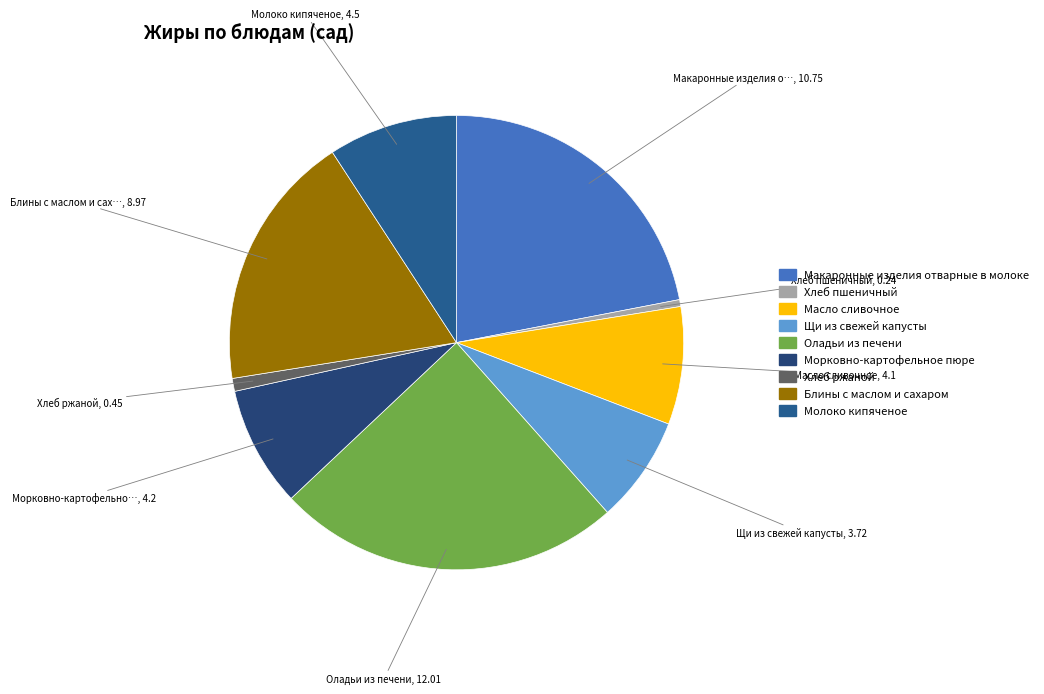

Which slice is the largest?

Оладьи из печени